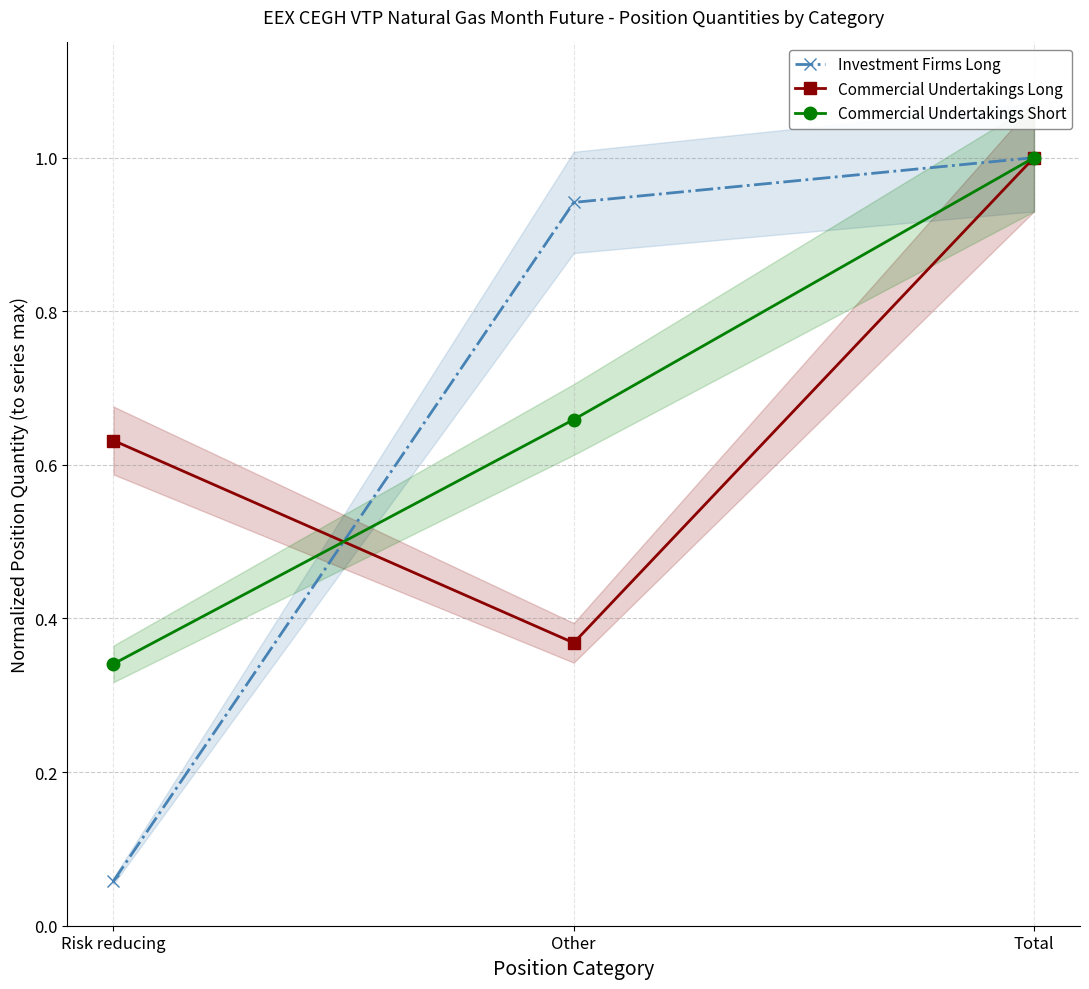

What is the sum of all Investment Firms Long values?

2.0